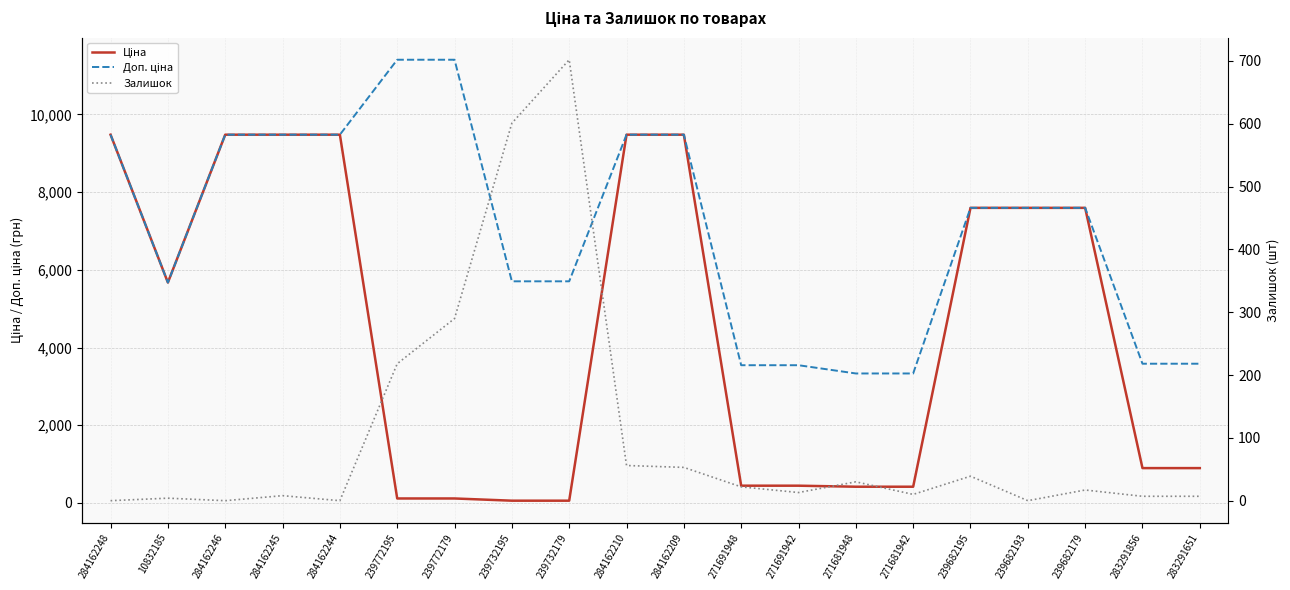

Rank the categories by Ціна value from highest to lowest.

284162248, 284162246, 284162245, 284162244, 284162210, 284162209, 239682195, 239682193, 239682179, 10832185, 283291856, 283291651, 271691948, 271691942, 271681948, 271681942, 239772195, 239772179, 239732195, 239732179